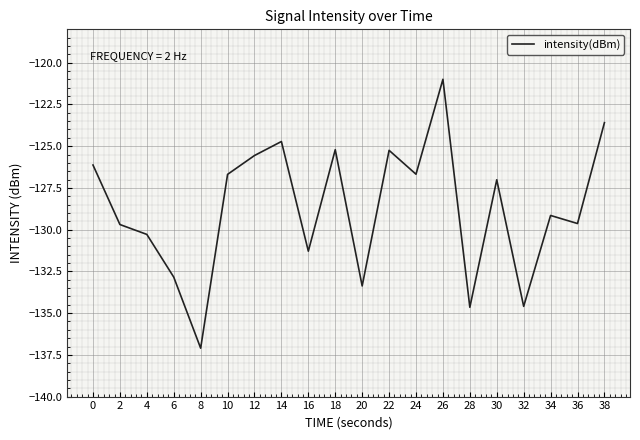

The chart shows a value of -84.6 at 10. True or false?

False